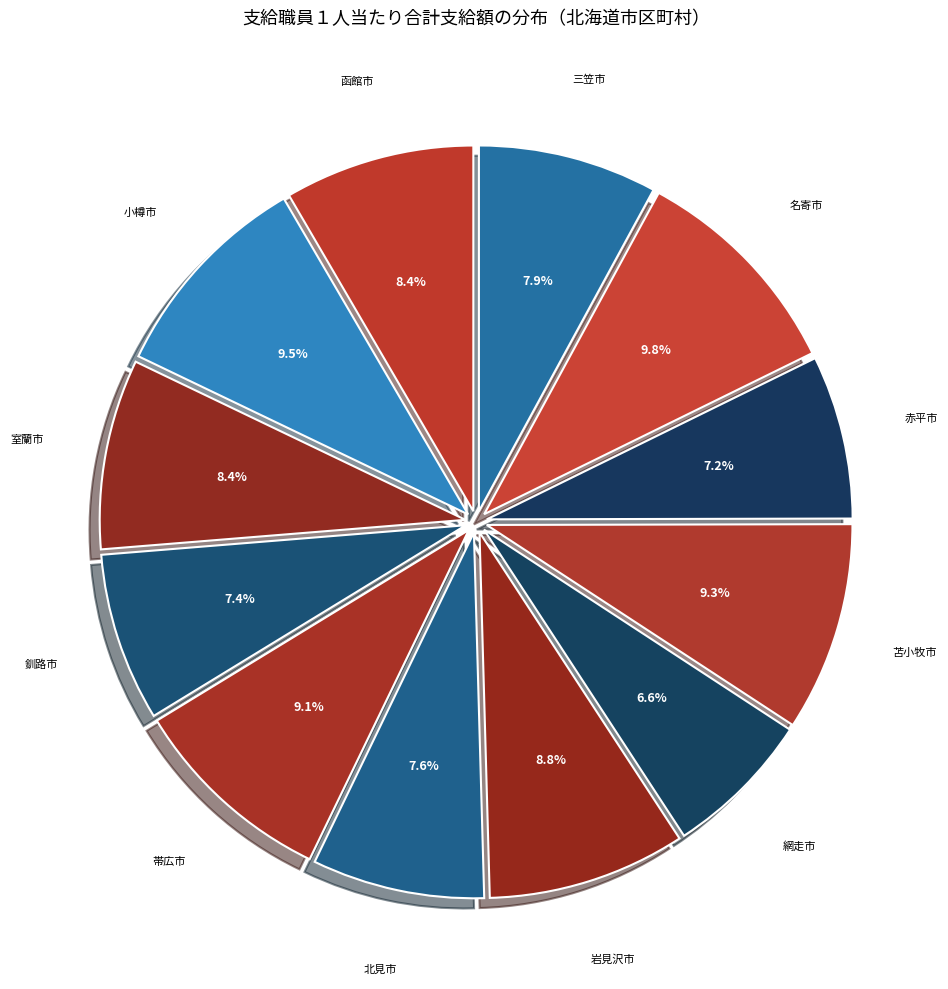

Count the number of slices in the pie.

12